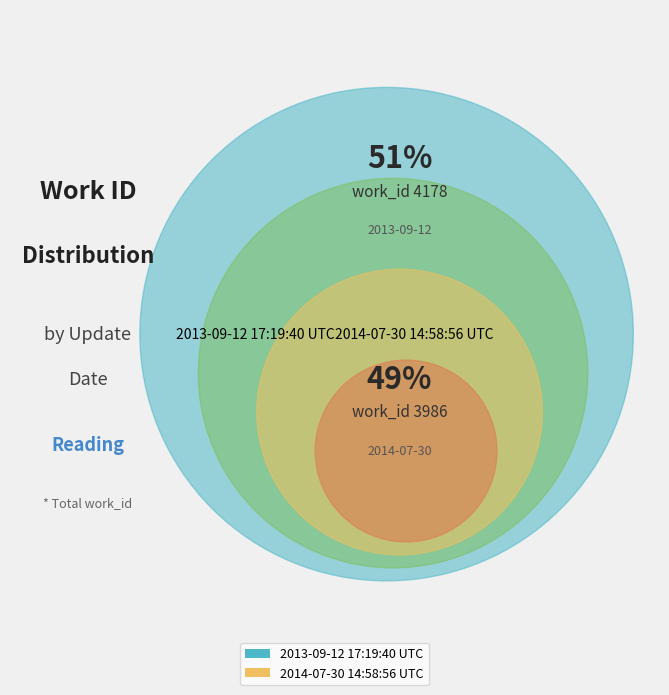

Between 2013-09-12 17:19:40 UTC and 2014-07-30 14:58:56 UTC, which is larger?

2013-09-12 17:19:40 UTC